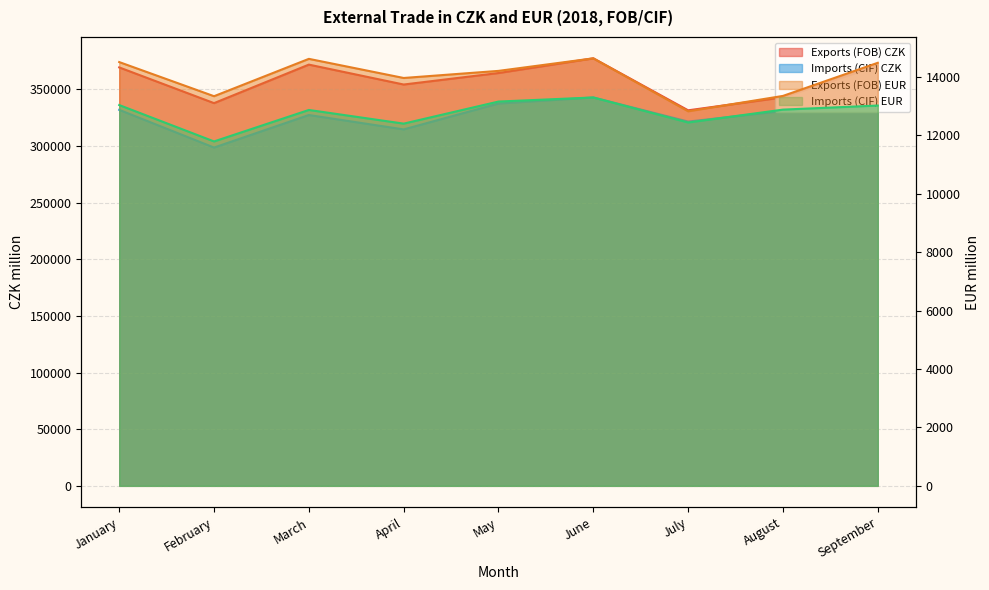

How many categories are shown in the chart?

9